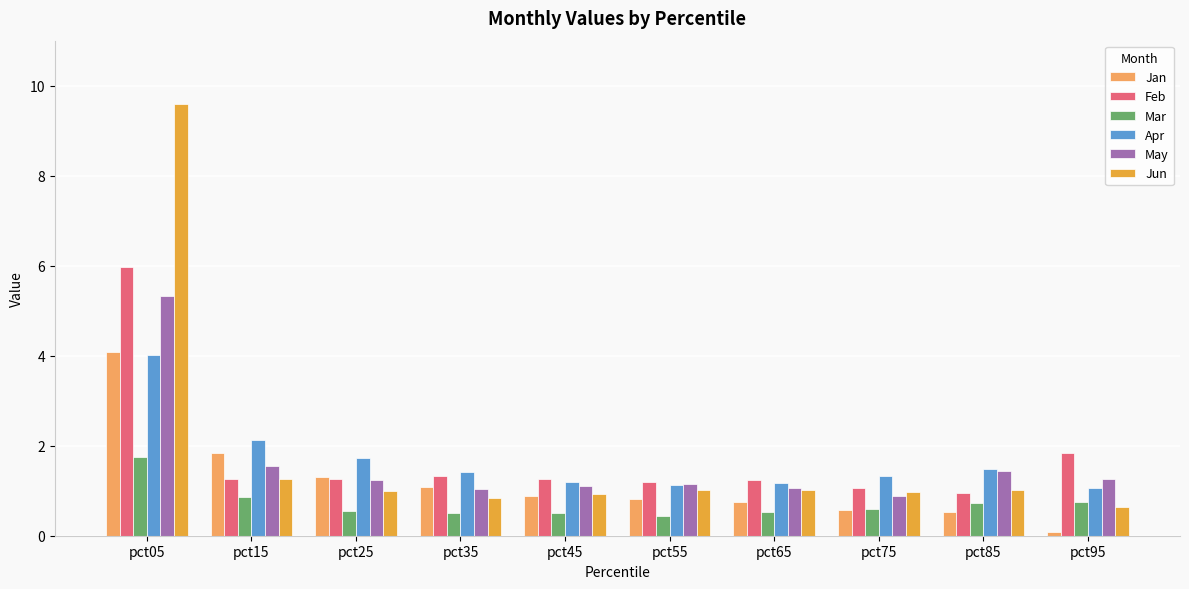

Is the value of Jun at pct95 greater than the value of Feb at pct95?

No